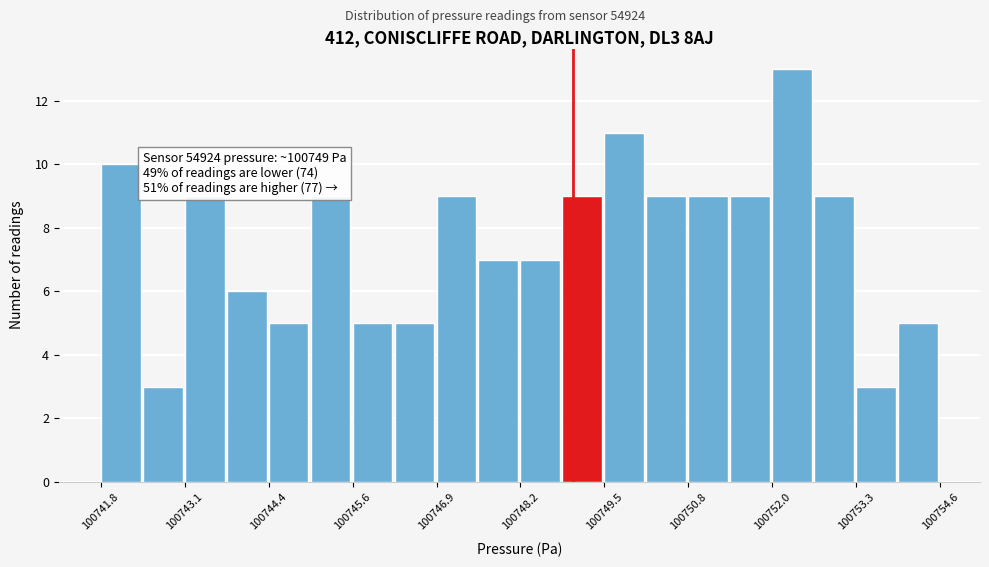

Read against the x-axis, roughly where is the centre of the tallest bar?

100752.4